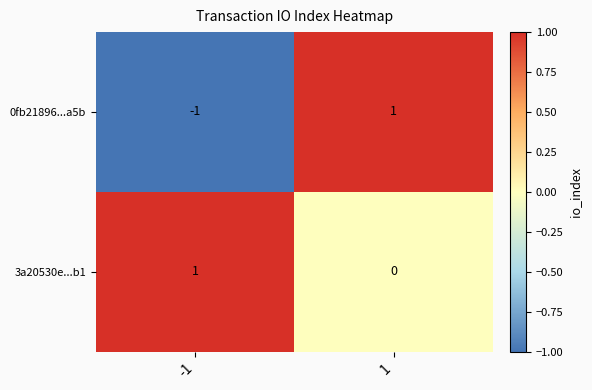

The value of 3a20530e...b1 at -1 is 1. True or false?

True